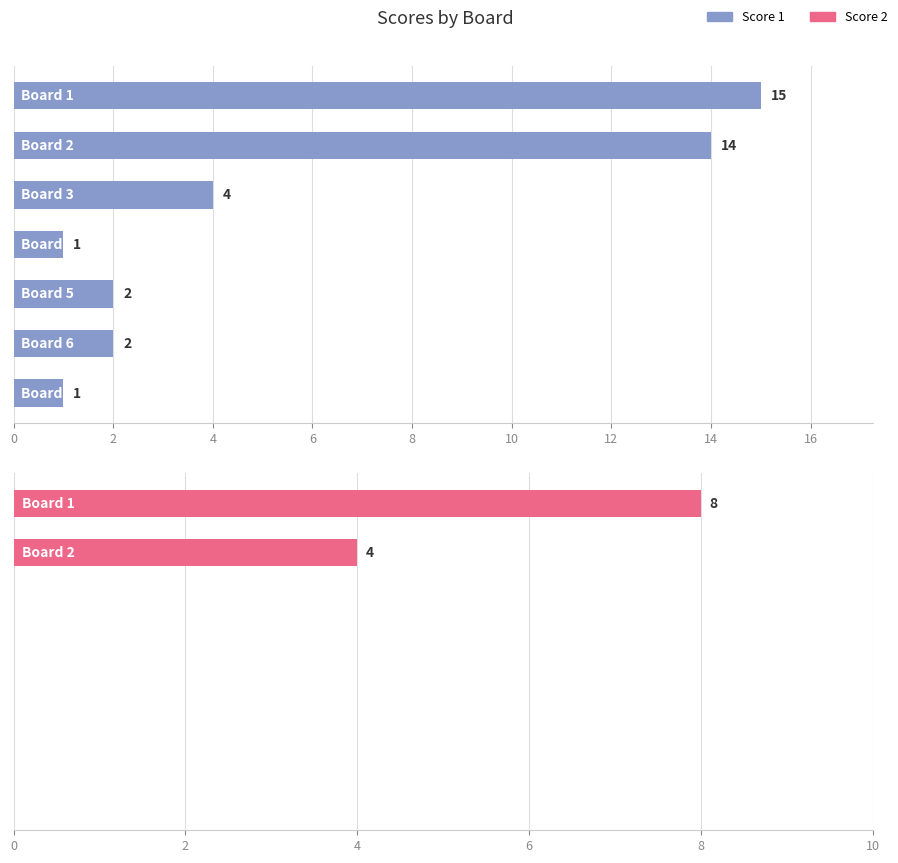

How many groups of bars are there?

7